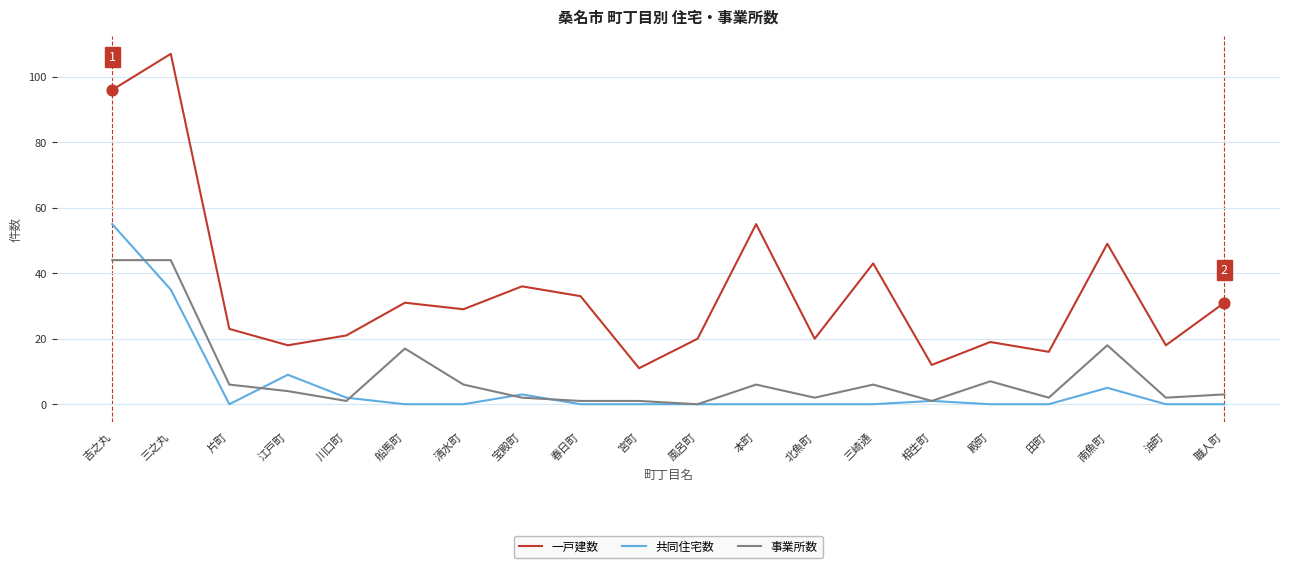

What are all the series names shown in the legend?

一戸建数, 共同住宅数, 事業所数